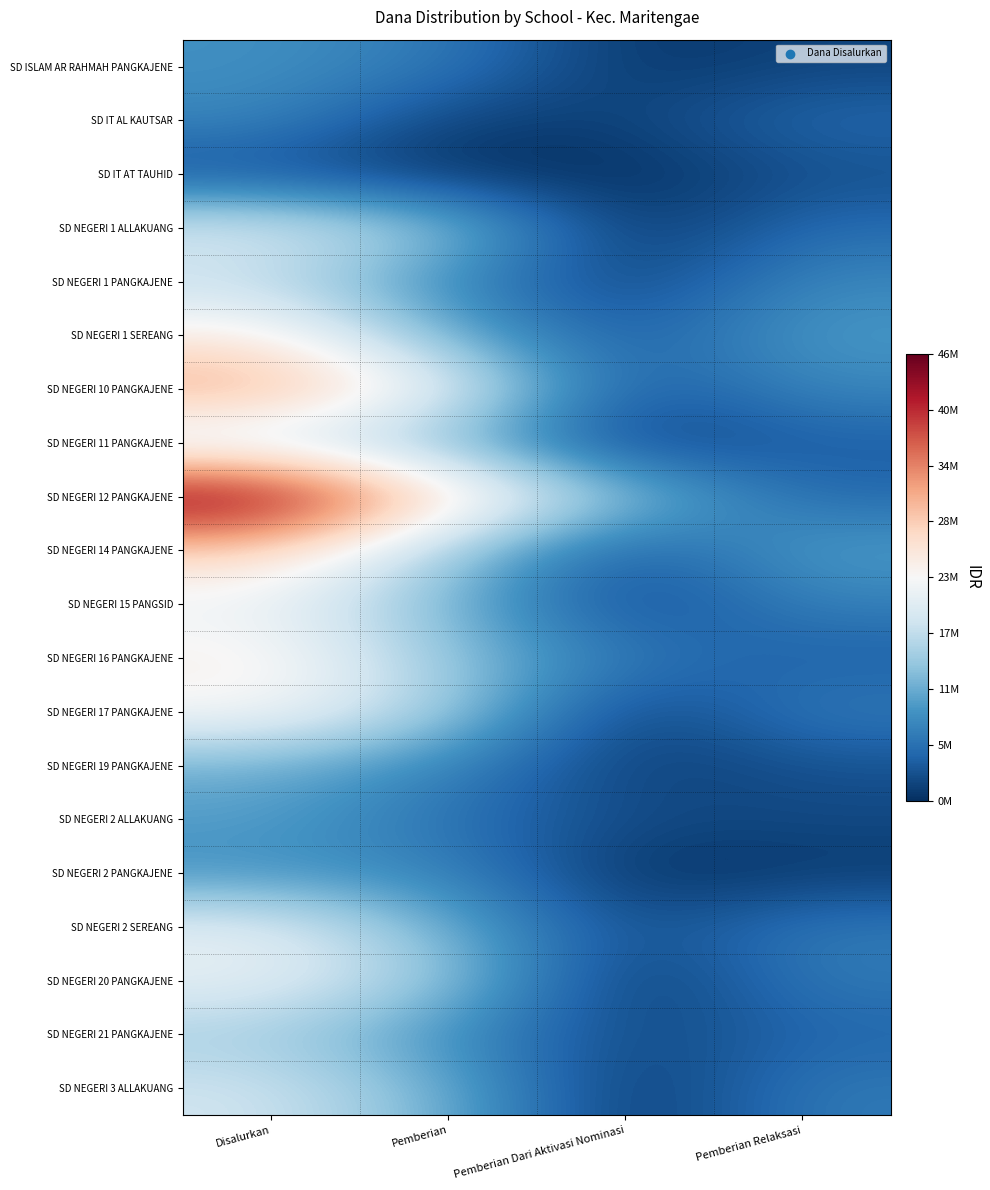

How many distinct data groups are displayed?

20